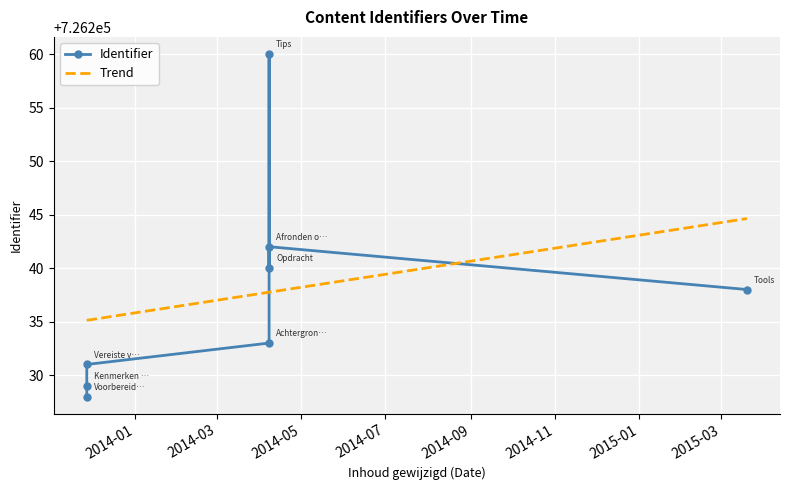

What is the greatest value displayed?

726260